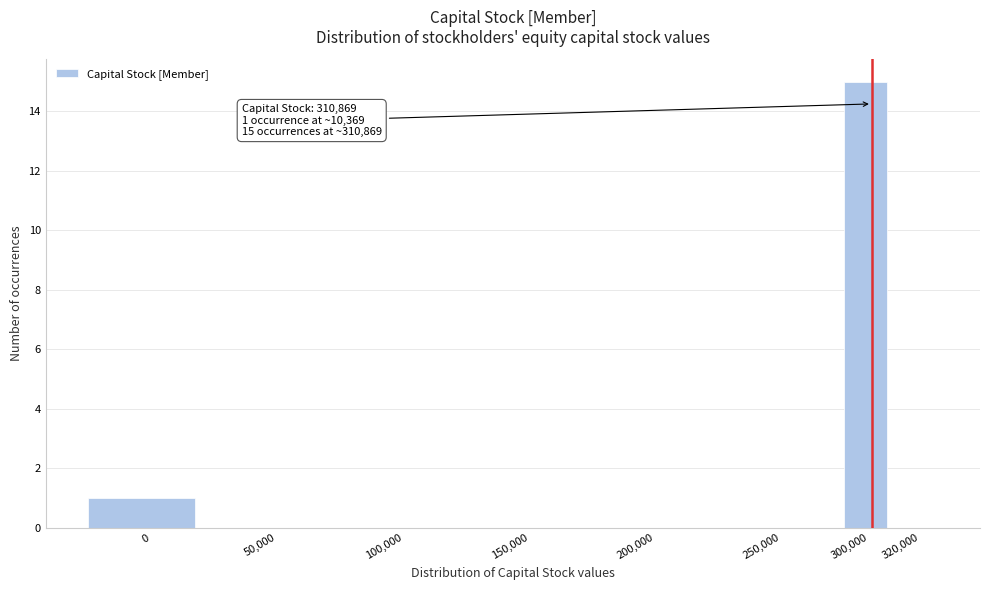

Reading left to right, extract all data points from this chart.

0=1	50,000=0	100,000=0	150,000=0	200,000=0	250,000=0	300,000=15	320,000=0